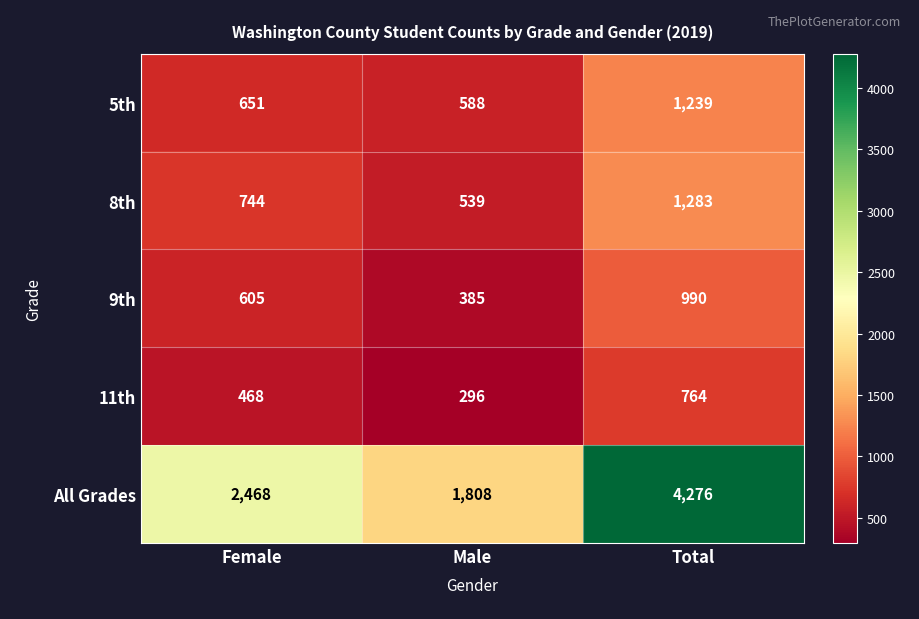

What is the spread (max minus min) of values at Male?

1512